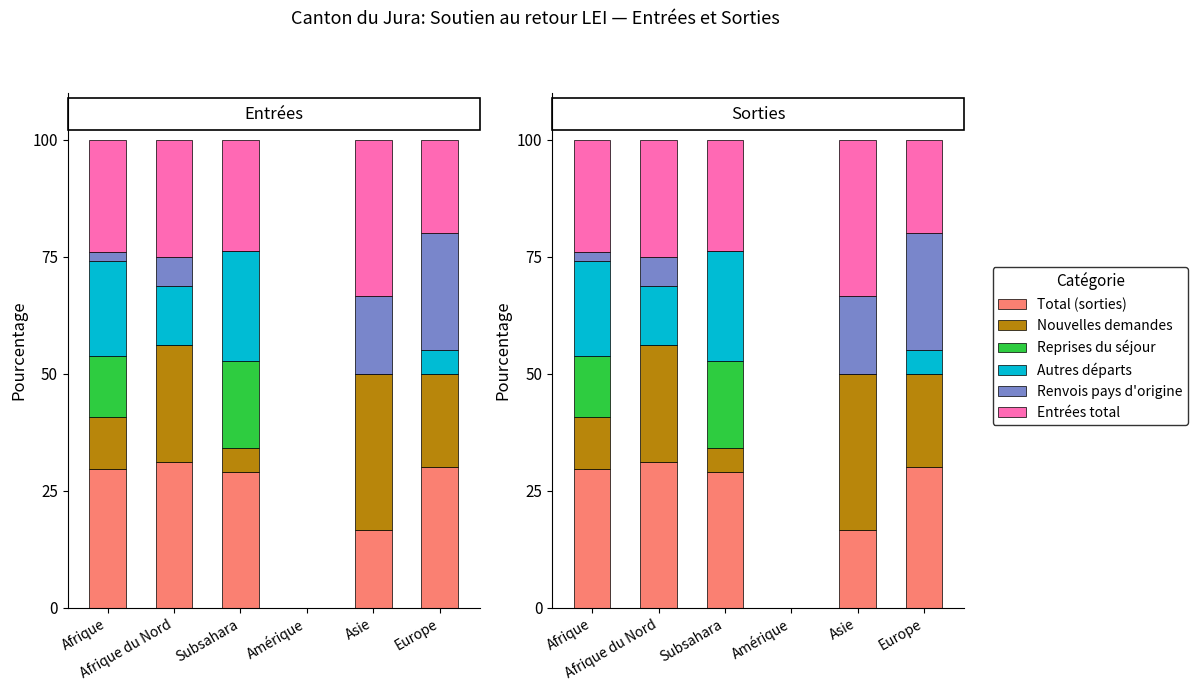

Where is Nouvelles demandes nearest to the value 16?

Europe